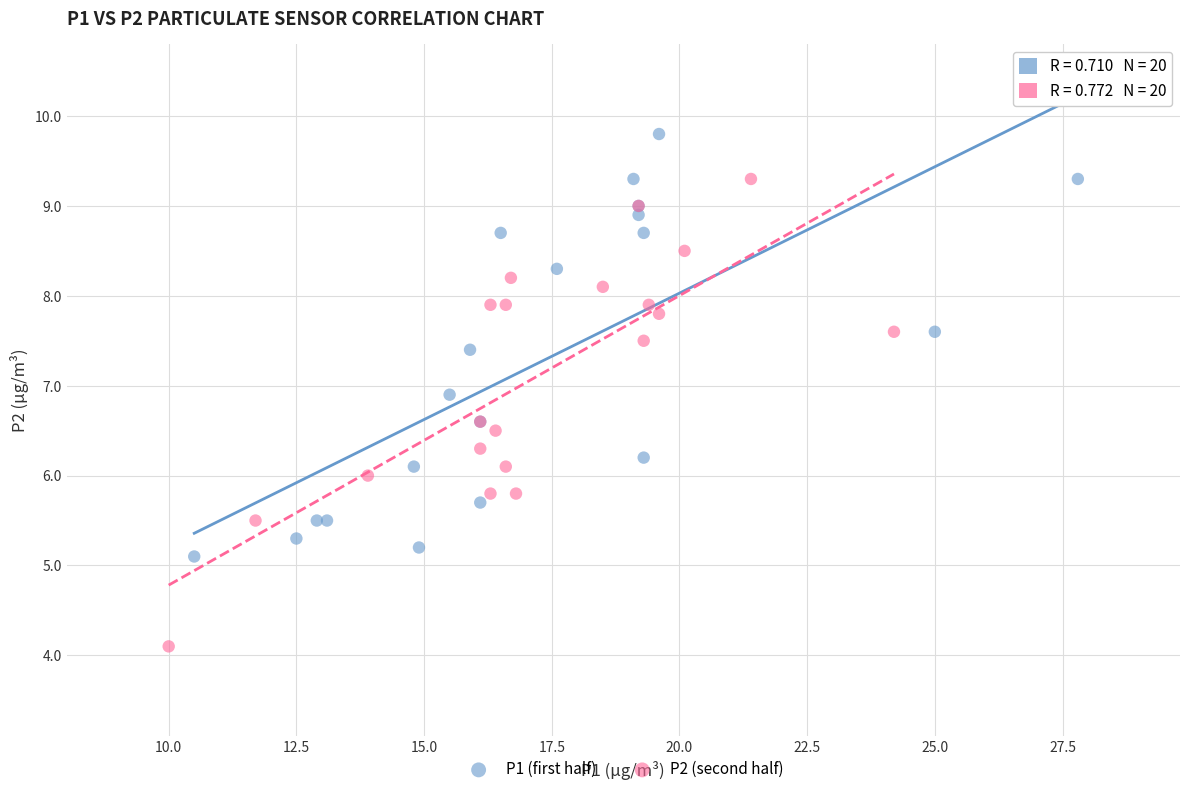

Which series has the largest Y range (max minus min)?

P2 (second half)